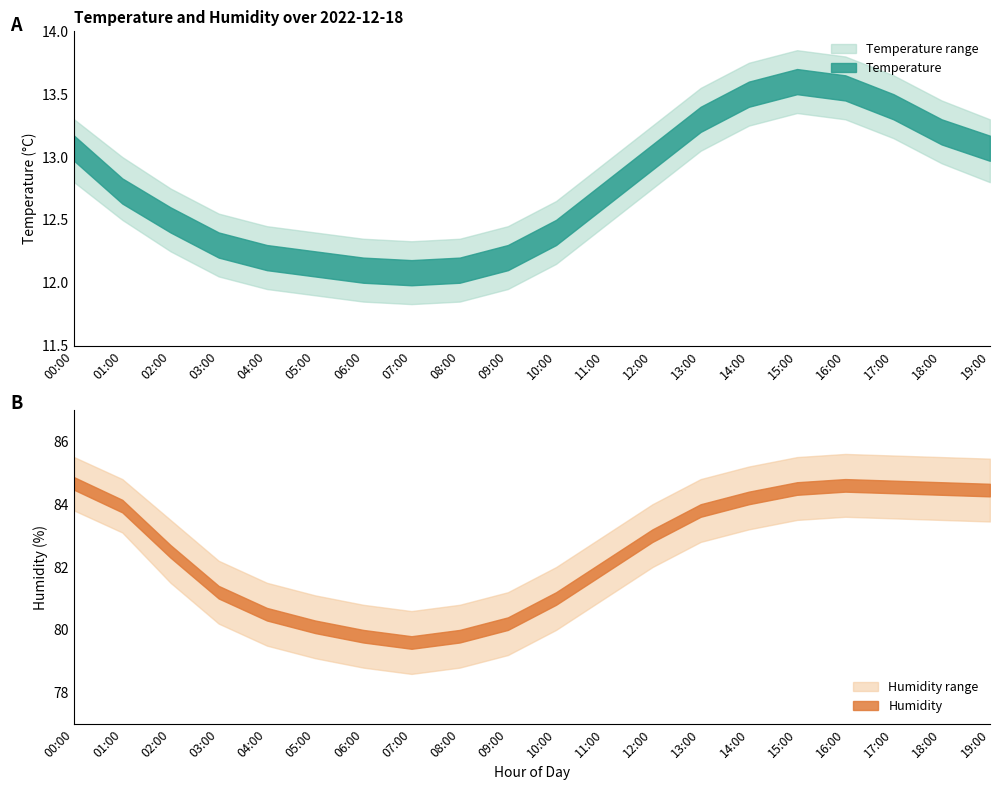

At which category is the sum across all series the highest?

16:00